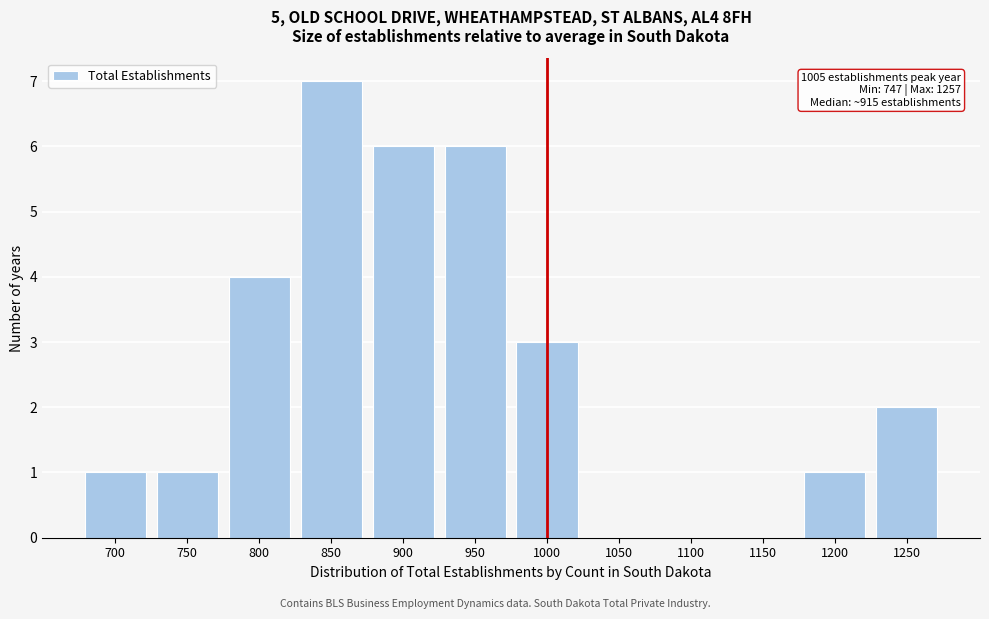

Reading left to right, list all the values displayed in this chart.

700=1	750=1	800=4	850=7	900=6	950=6	1000=3	1050=0	1100=0	1150=0	1200=1	1250=2